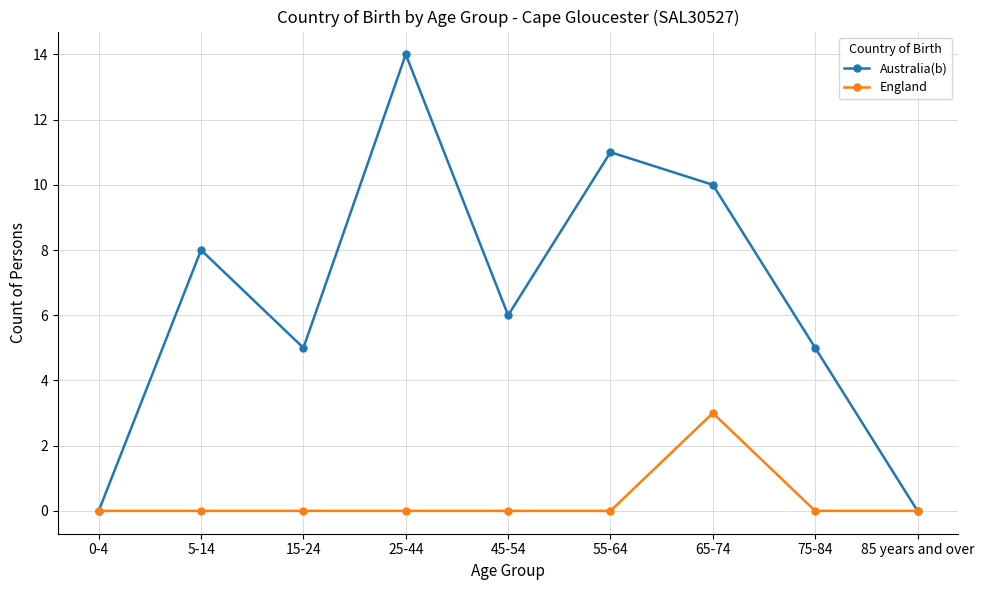

Which series has the largest range (max minus min)?

Australia(b)